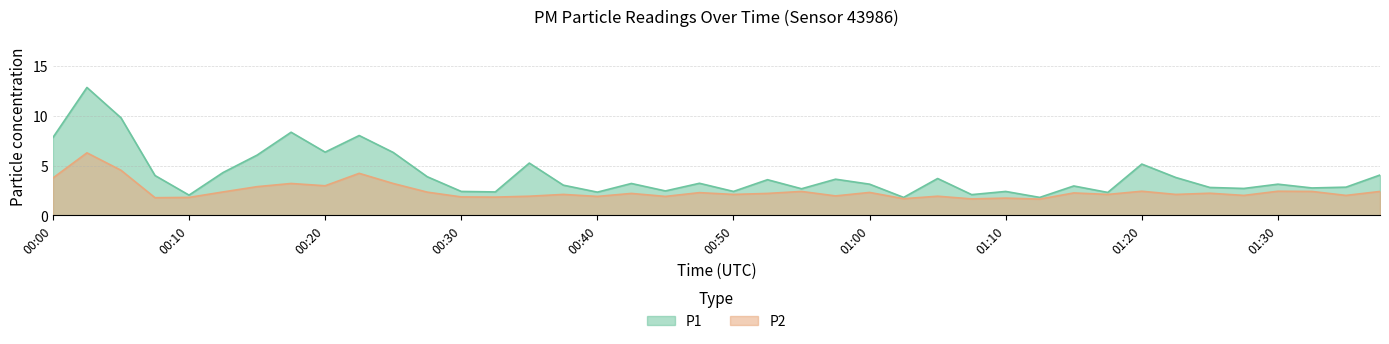

Which series has the largest total across all categories?

P1